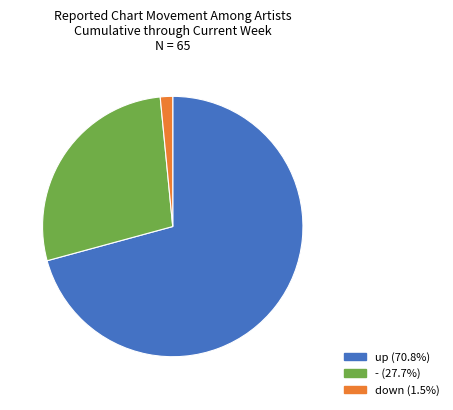

Is there a majority slice in this chart?

Yes